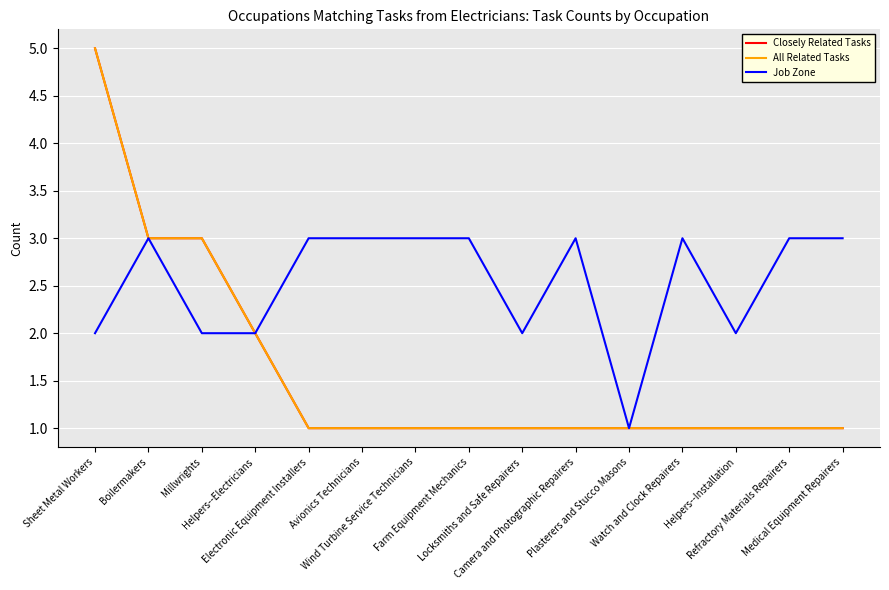

Which has a higher value, Helpers--Electricians or Wind Turbine Service Technicians?

Helpers--Electricians